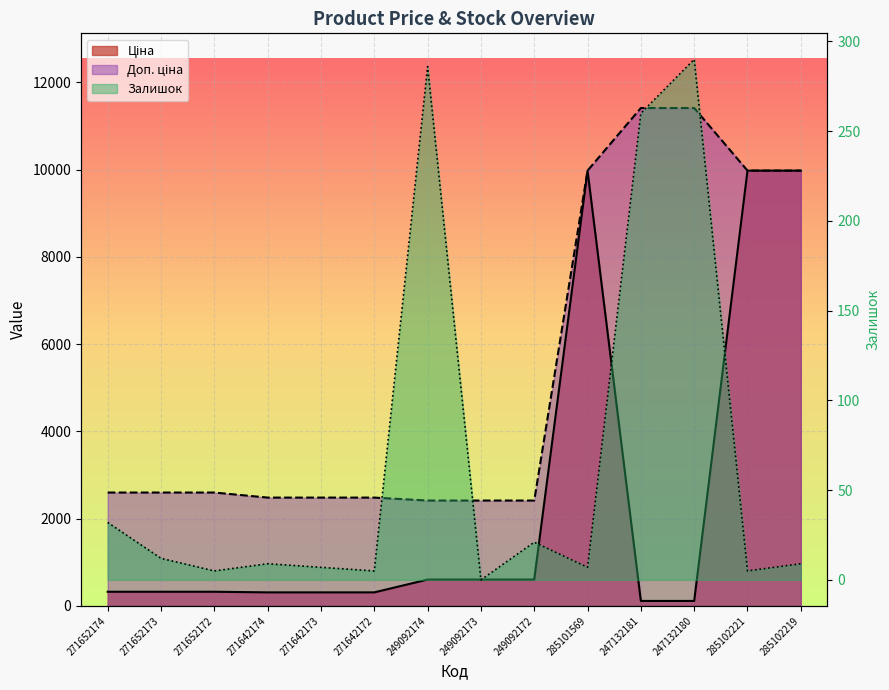

What is the approximate value of Залишок at 271642172?

5.0